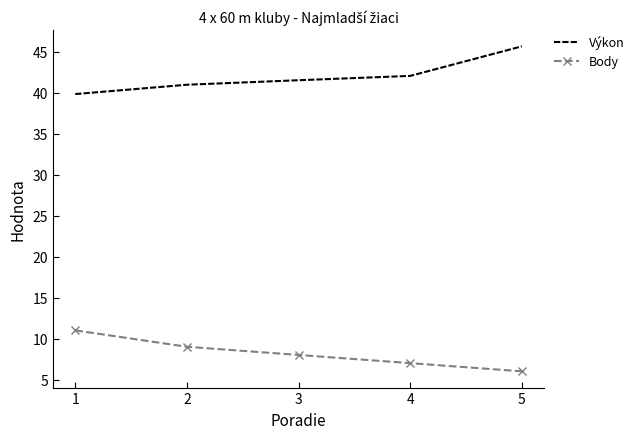

What is the difference between the second highest and minimum values in the Výkon series?

2.2